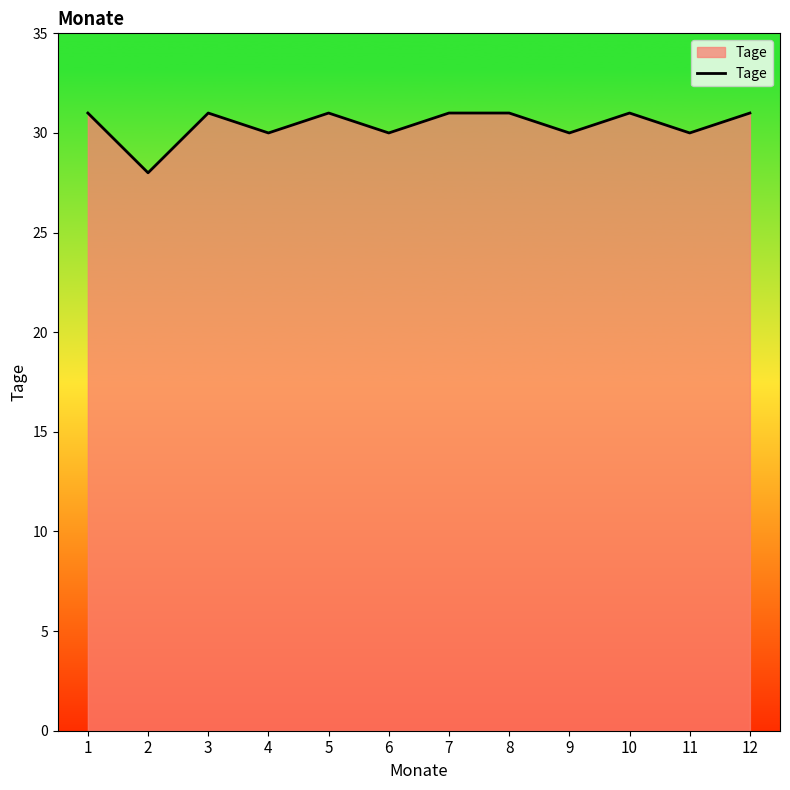

What is the change in value from 8 to 9?

-1